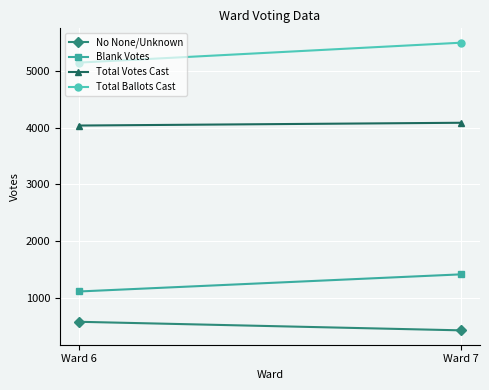

What is the sum of all Total Votes Cast values?

8129